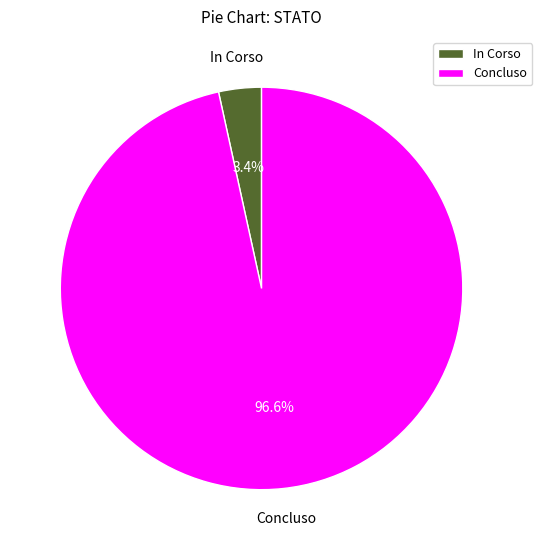

Rank the categories by value from lowest to highest.

In Corso, Concluso